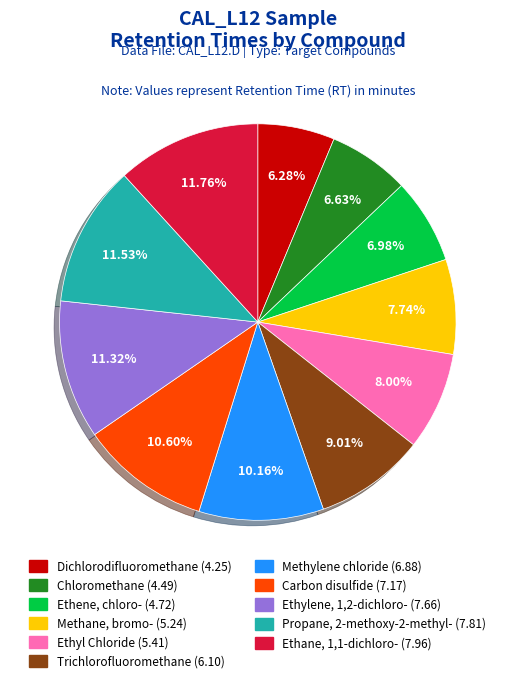

Is there a majority slice in this chart?

No